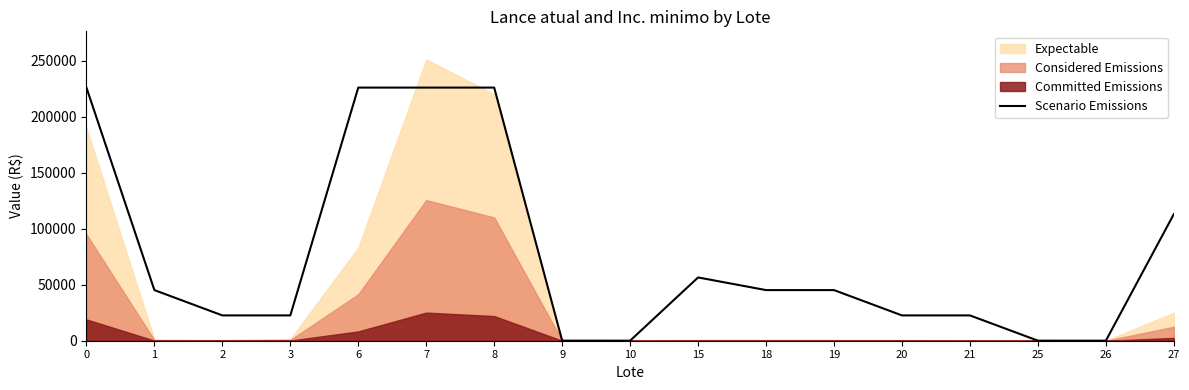

Where is the first local minimum?

10